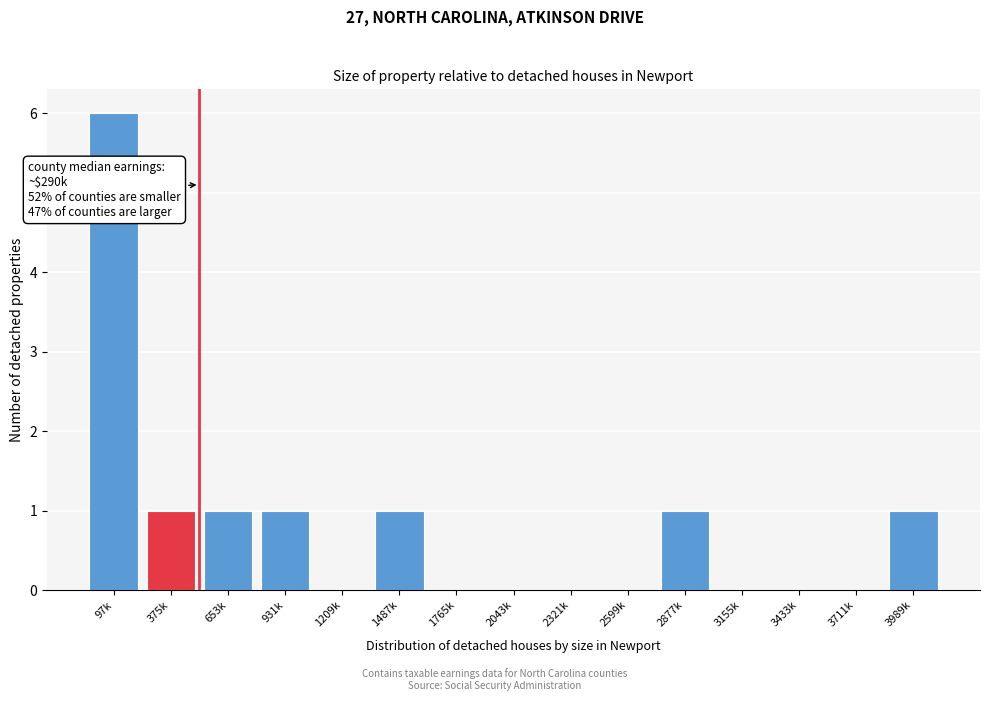

Reading right to left, transcribe all the data shown in this chart.

3989k=1	3711k=0	3433k=0	3155k=0	2877k=1	2599k=0	2321k=0	2043k=0	1765k=0	1487k=1	1209k=0	931k=1	653k=1	375k=1	97k=6